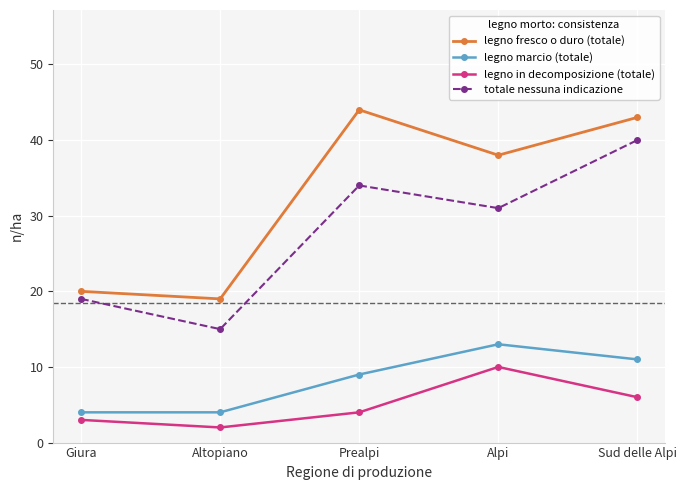

What are all the series names shown in the legend?

legno fresco o duro (totale), legno marcio (totale), legno in decomposizione (totale), totale nessuna indicazione